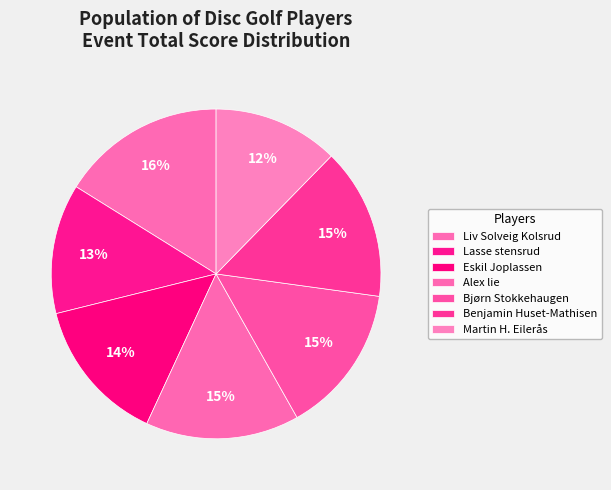

Which slice is the smallest?

Martin H. Eilerås